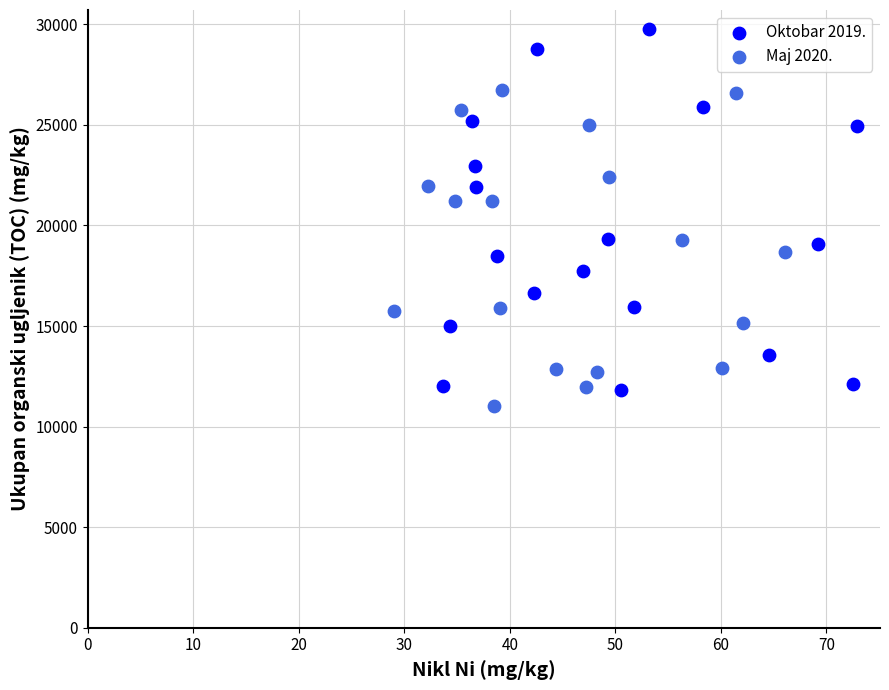

Which series contains the lowest Y value?

Maj 2020.